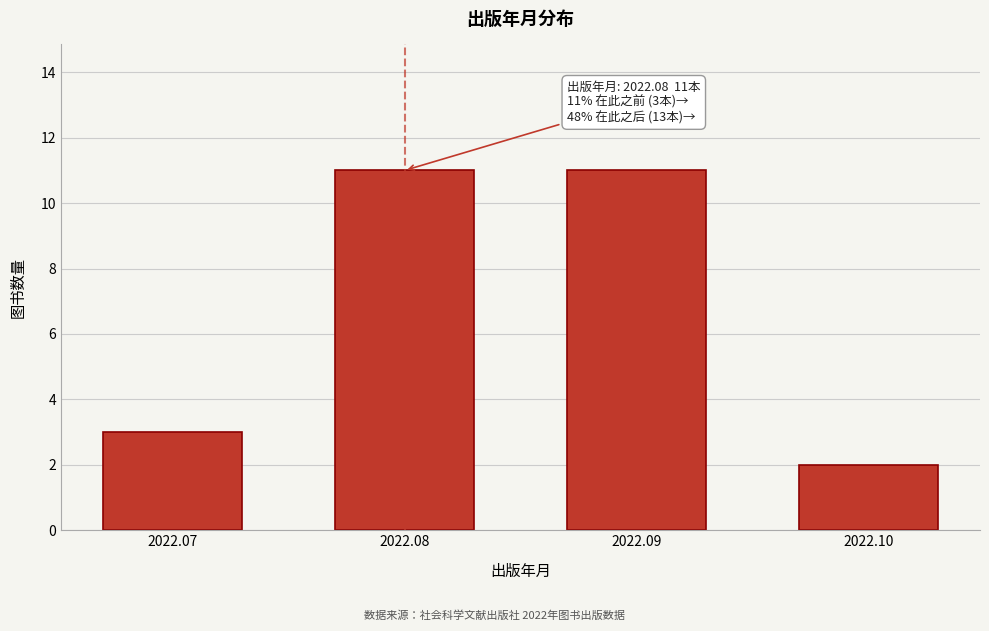

Reading left to right, list all the values displayed in this chart.

3	11	11	2